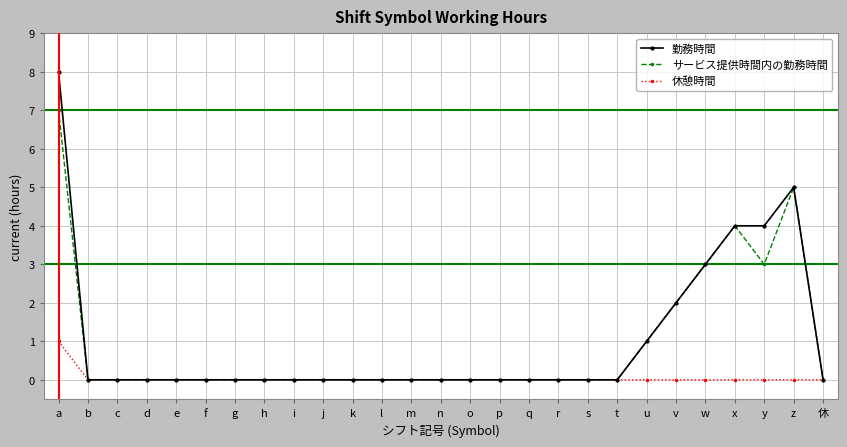

Is the value of 勤務時間 at v greater than the value of 休憩時間 at d?

Yes